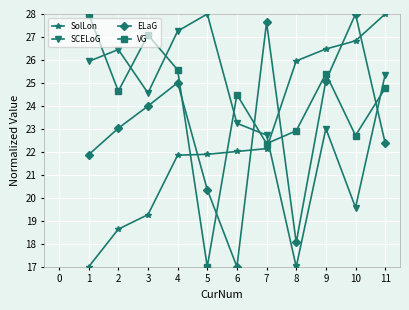

Where do ELaG and SCELoG first cross each other?

6 and 7